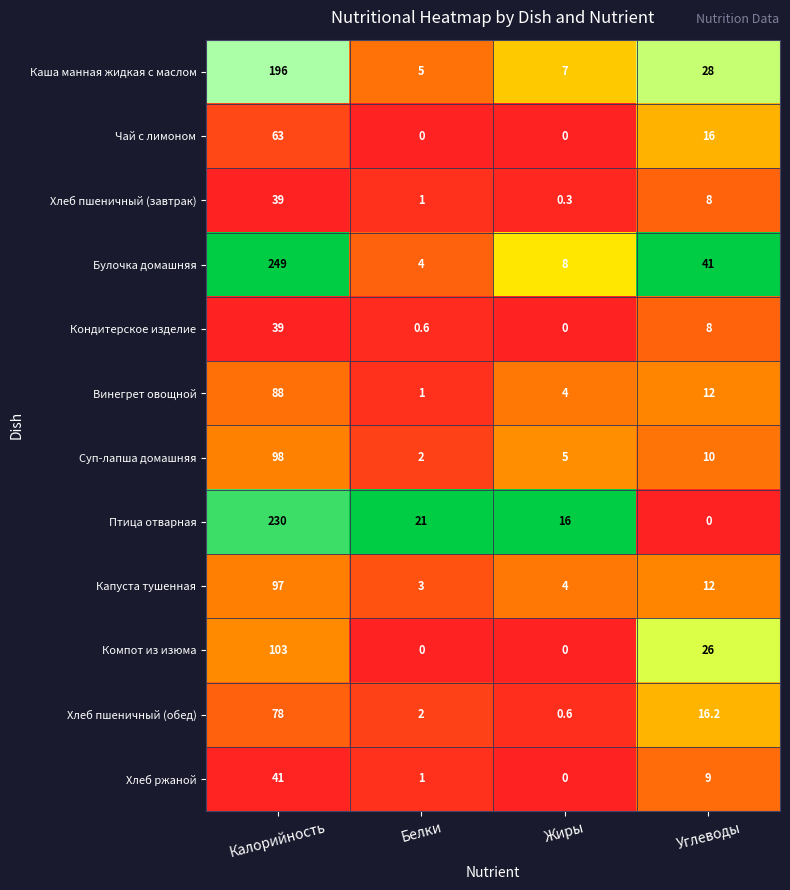

List the labels in order of Птица отварная value, smallest first.

Углеводы, Жиры, Белки, Калорийность